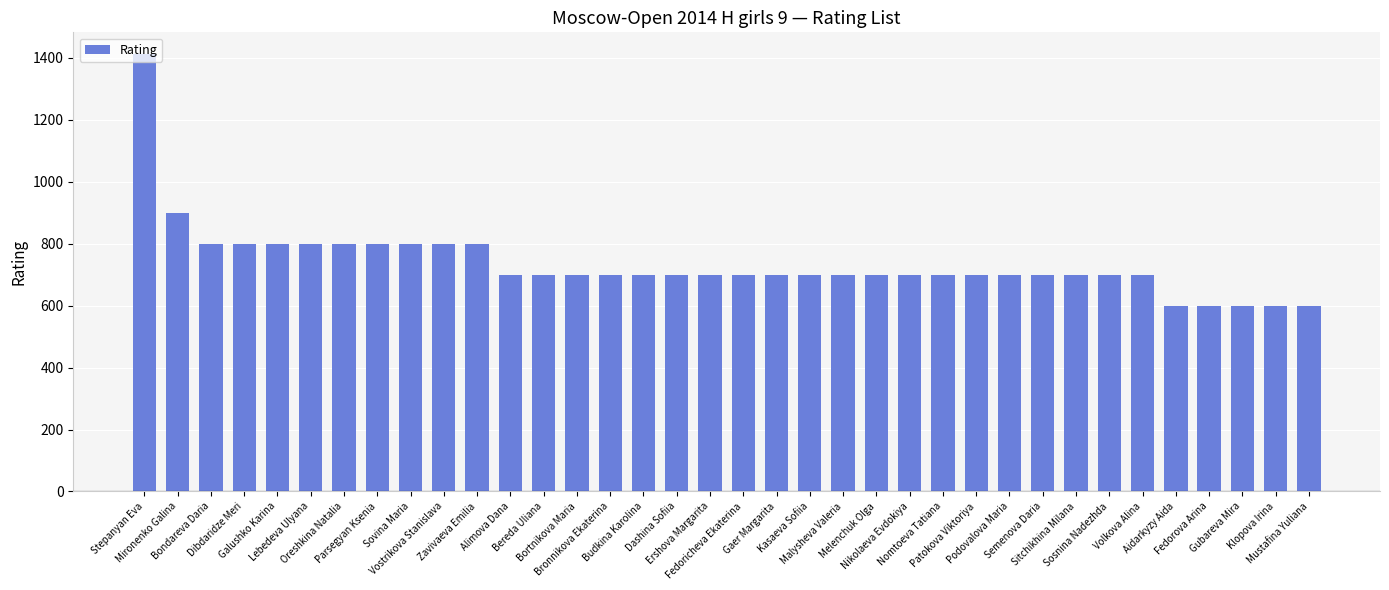

How many bars are there in total?

36